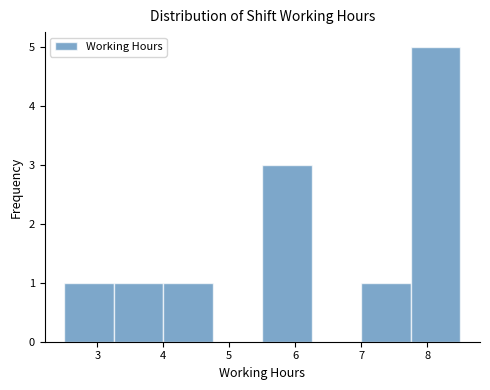

Reading left to right, transcribe this chart: for each bar, give the range it covers on the x-axis and its height. Neither the bar edges nor the heights are printed on the chart, so give them approximately, as read against the axes.

2.50 to 3.25: 1
3.25 to 4.00: 1
4.00 to 4.75: 1
4.75 to 5.50: 0
5.50 to 6.25: 3
6.25 to 7.00: 0
7.00 to 7.75: 1
7.75 to 8.50: 5